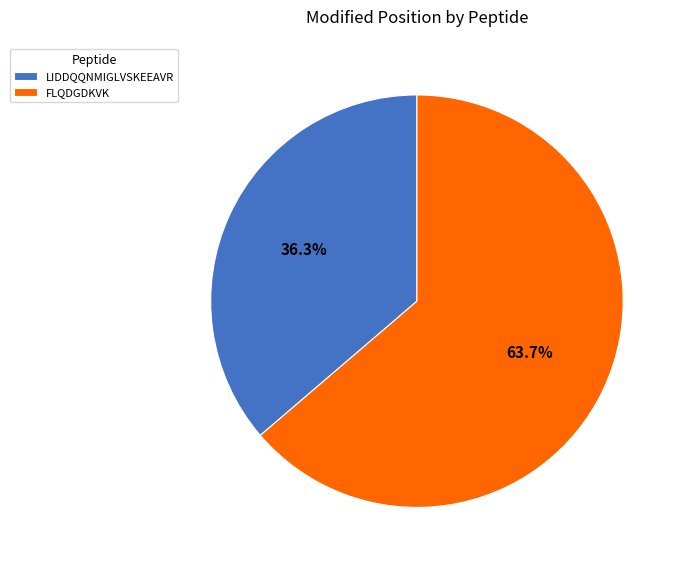

True or false: FLQDGDKVK accounts for 64% of the total.

True